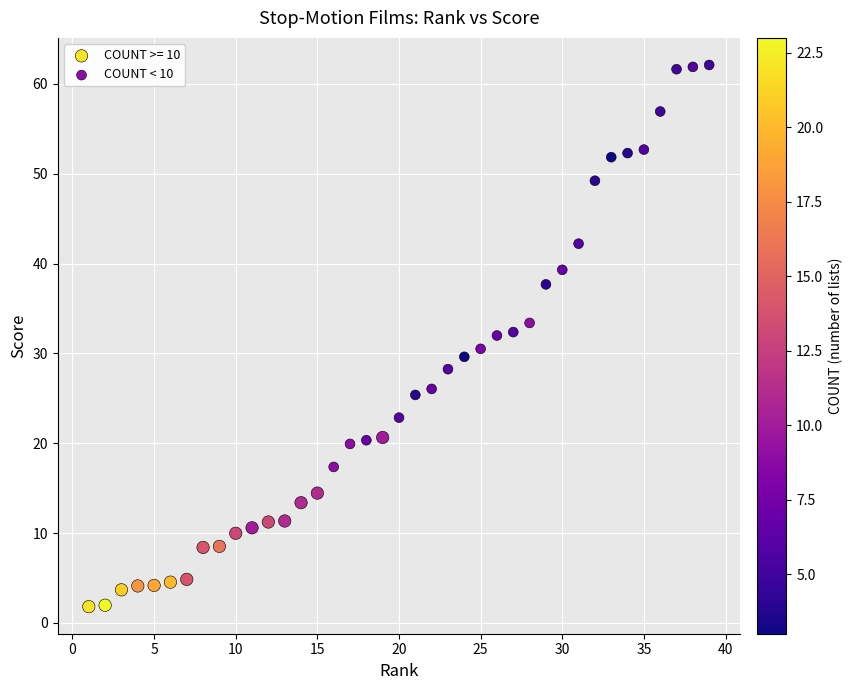

Which series contains the lowest Y value?

COUNT >= 10